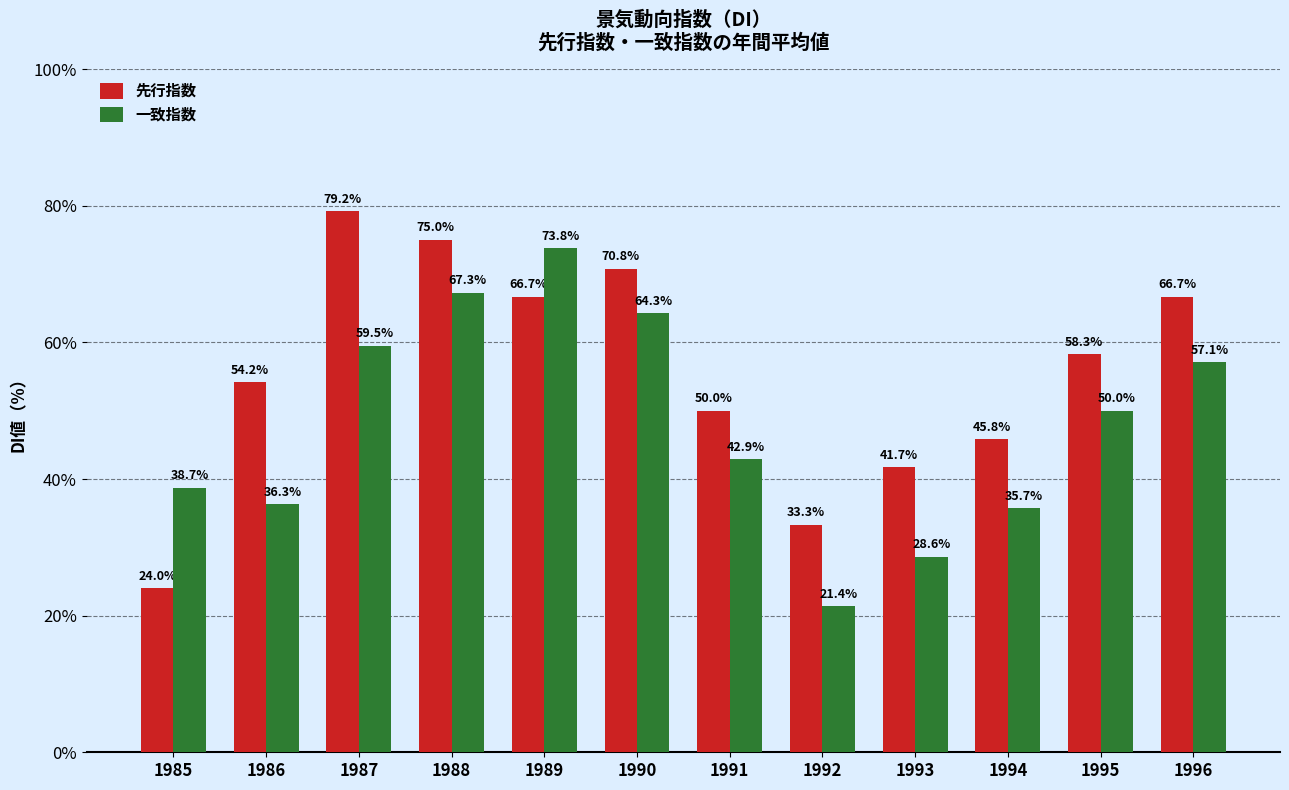

What is the difference between the 一致指数 values at 1986 and 1990?

28.0